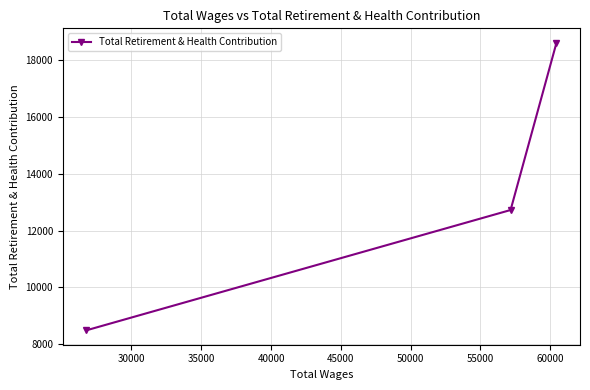

What is the smallest value displayed?

8487